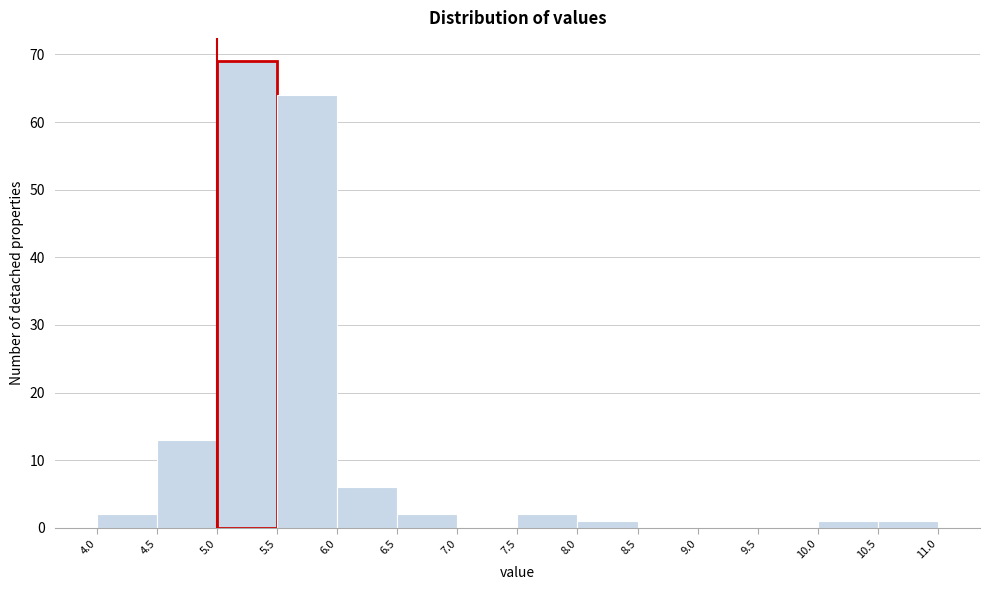

Reading left to right, list every bar in this chart as the range it spans on the x-axis followed by its height. The values are not printed on the chart, so give them approximately, as read against the axis.

4.0 to 4.5: 2
4.5 to 5.0: 13
5.0 to 5.5: 69
5.5 to 6.0: 64
6.0 to 6.5: 6
6.5 to 7.0: 2
7.0 to 7.5: 0
7.5 to 8.0: 2
8.0 to 8.5: 1
8.5 to 9.0: 0
9.0 to 9.5: 0
9.5 to 10.0: 0
10.0 to 10.5: 1
10.5 to 11.0: 1